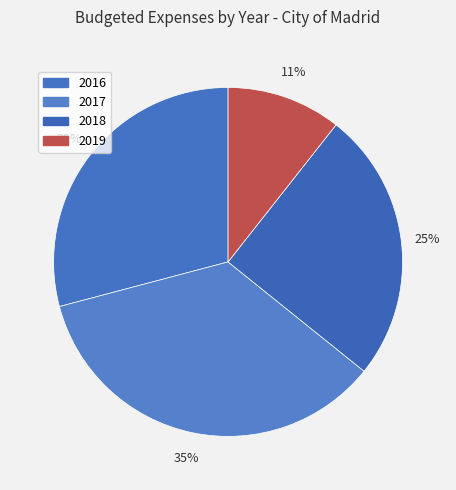

Count the number of slices in the pie.

4